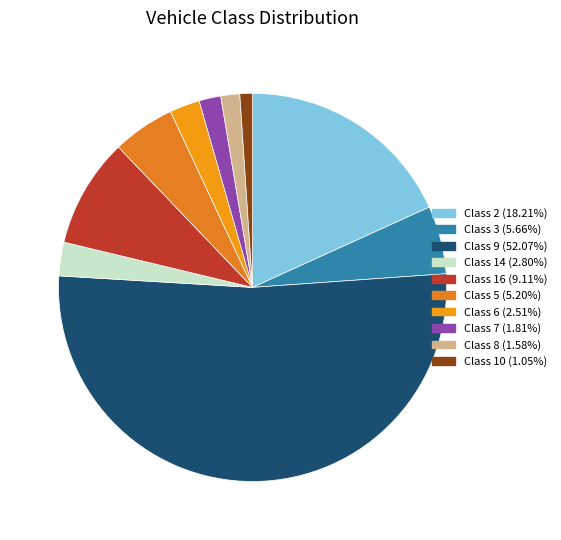

Between Class 9 and Class 7, which is larger?

Class 9